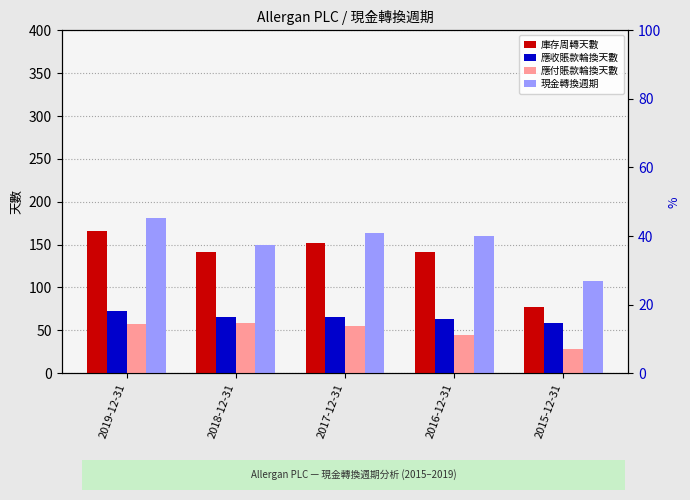

Rank the categories by 庫存周轉天數 value from highest to lowest.

2019-12-31, 2017-12-31, 2018-12-31, 2016-12-31, 2015-12-31